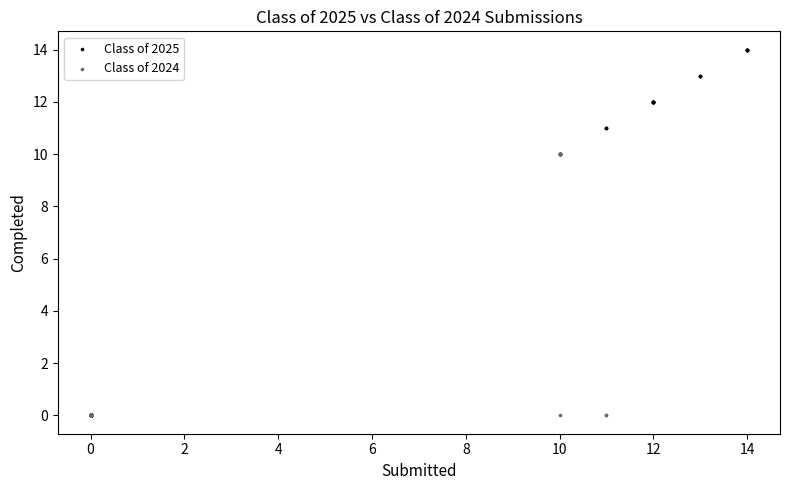

Which series reaches the maximum Y coordinate?

Class of 2025